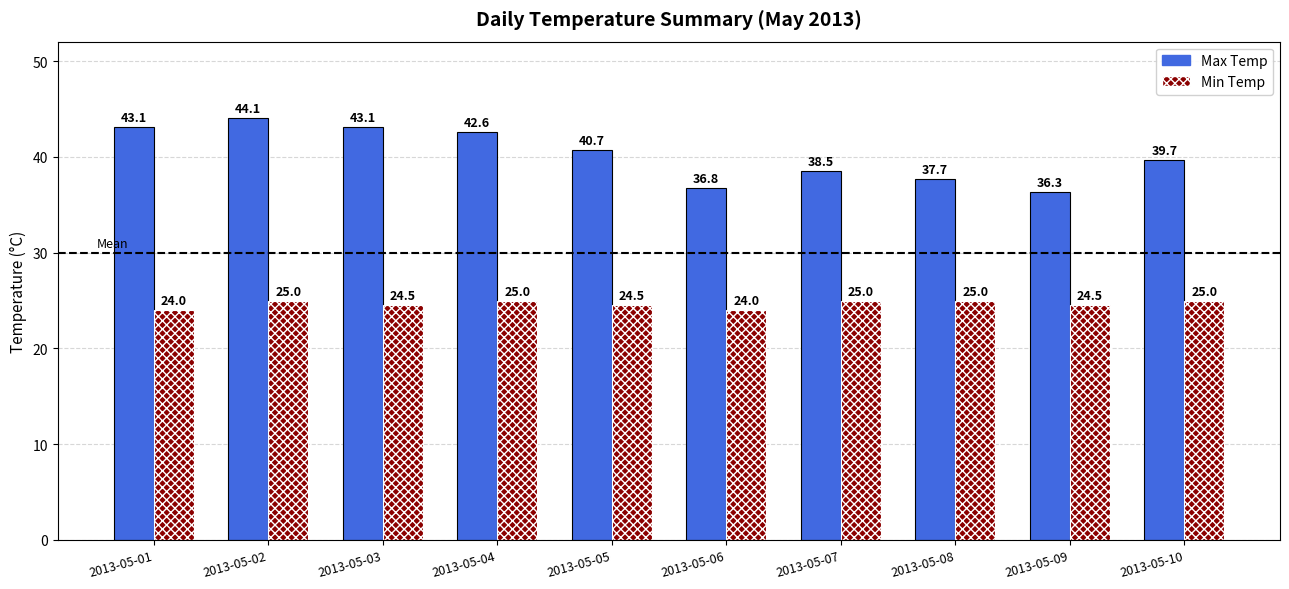

What is the sum of all Max Temp values?

402.6